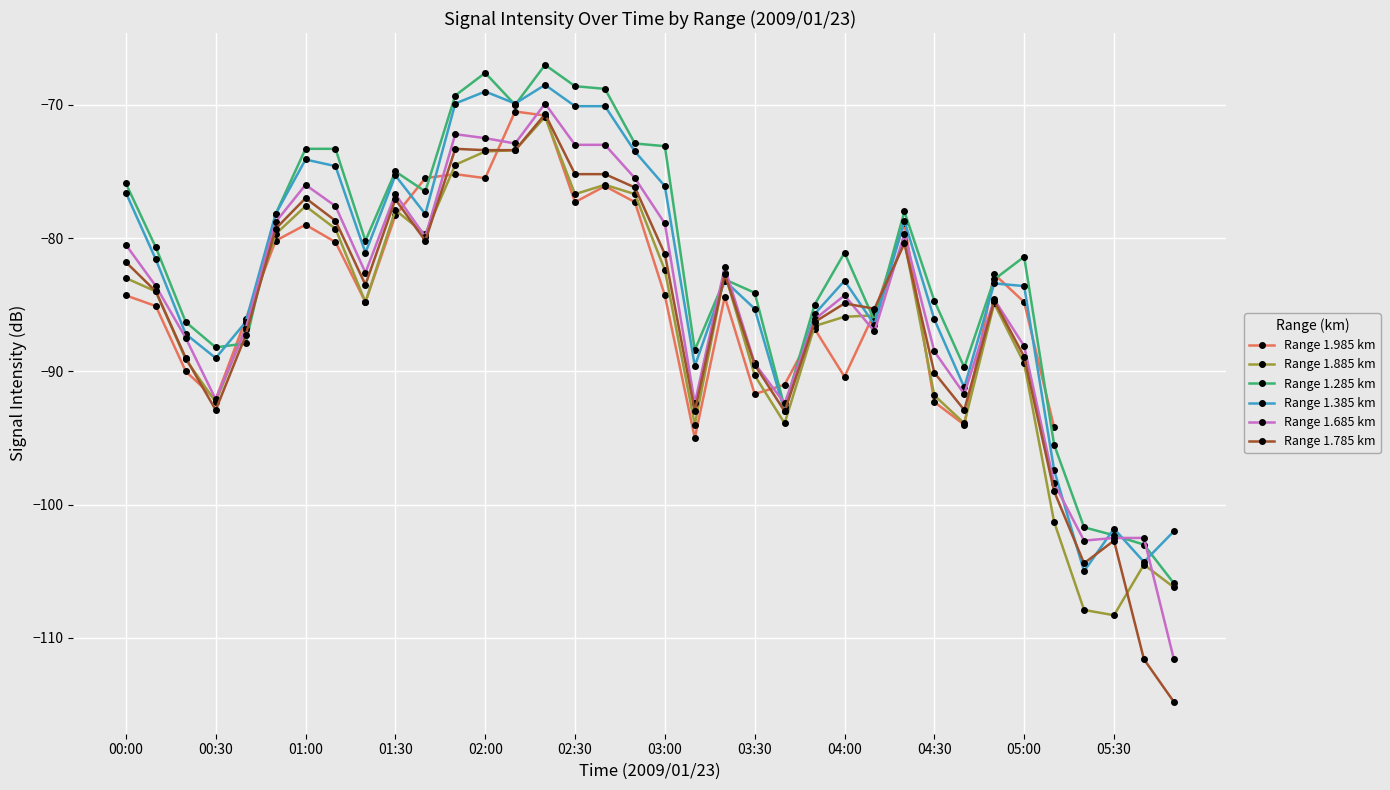

What position from the left is 28?

29